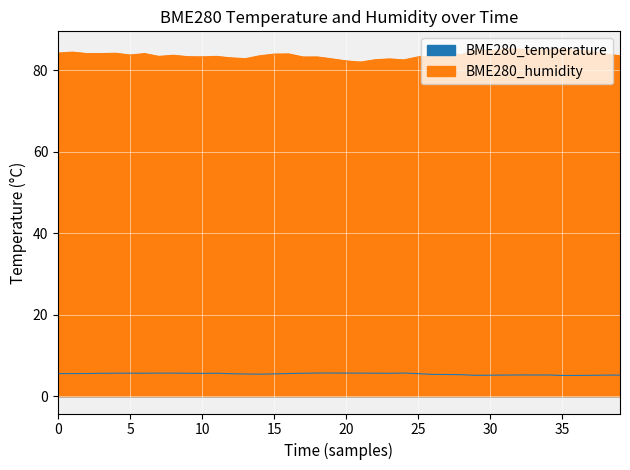

True or false: BME280_humidity and BME280_temperature cross at least once.

False